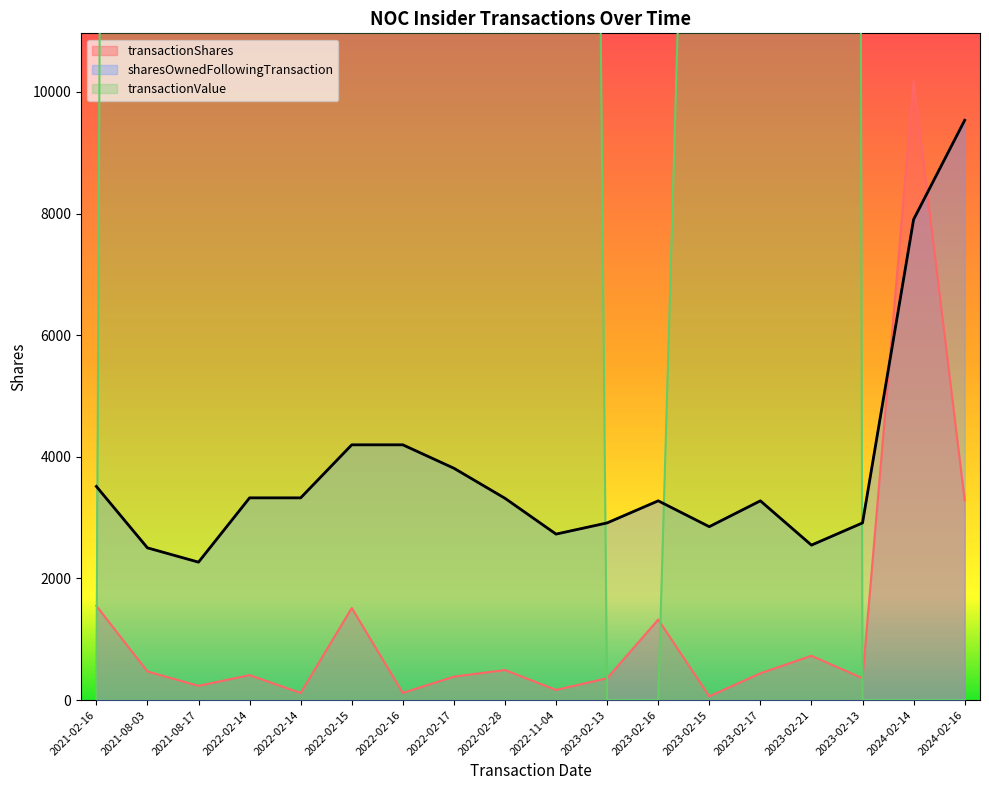

Between 2022-11-04 and 2023-02-13, which series saw the biggest shift?

transactionValue